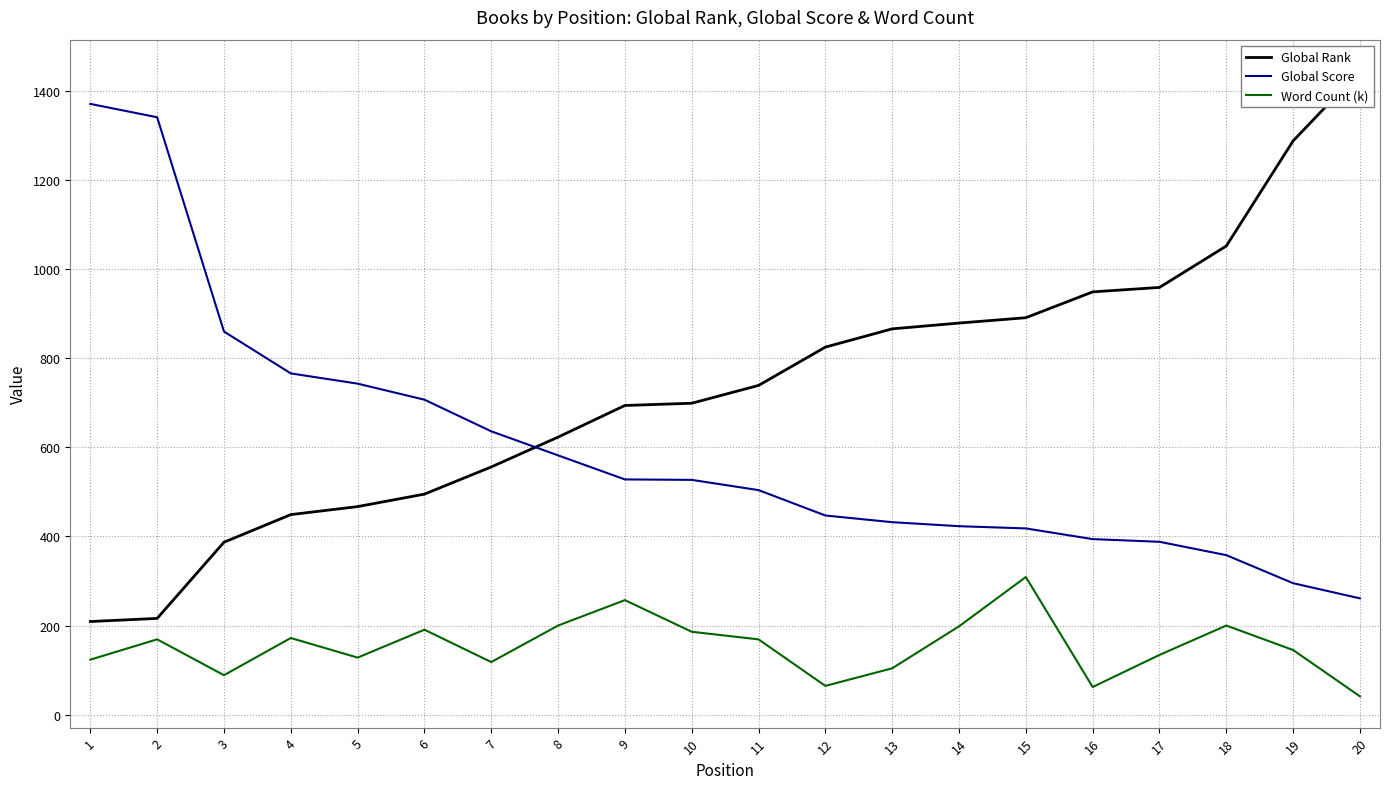

Is it true that Global Rank equals 234.0 at 3?

False